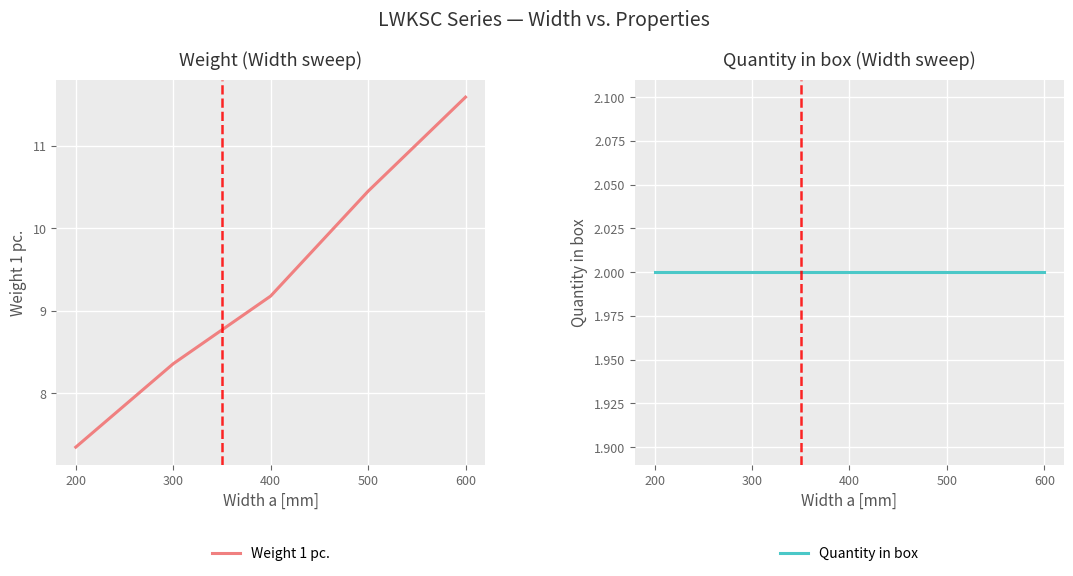

Rank the series by their average value, from highest to lowest.

Weight 1 pc., Quantity in box